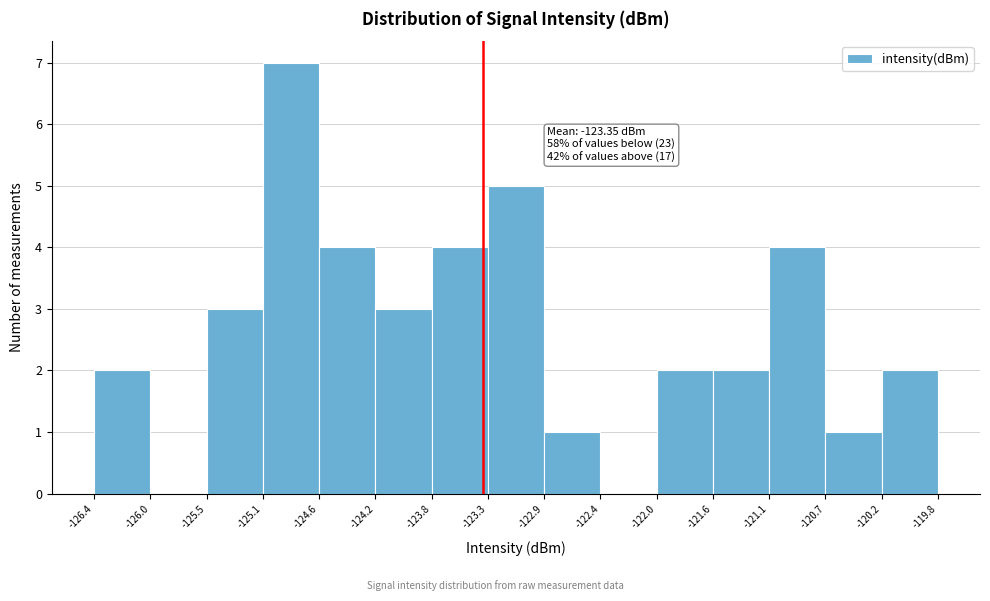

Which range on the x-axis has the tallest bar?

-125.1 to -124.6